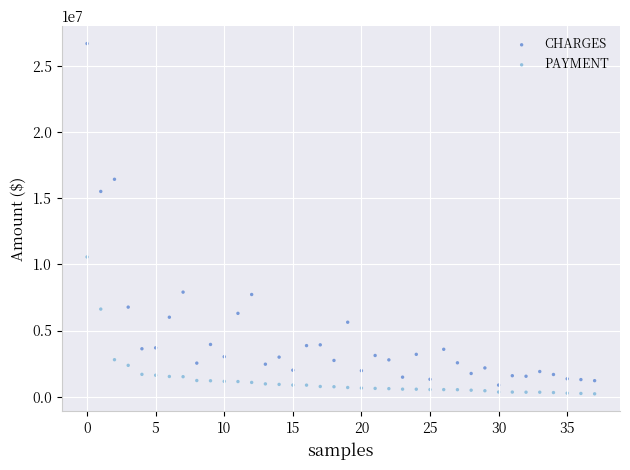

What are all the series names shown in the legend?

CHARGES, PAYMENT